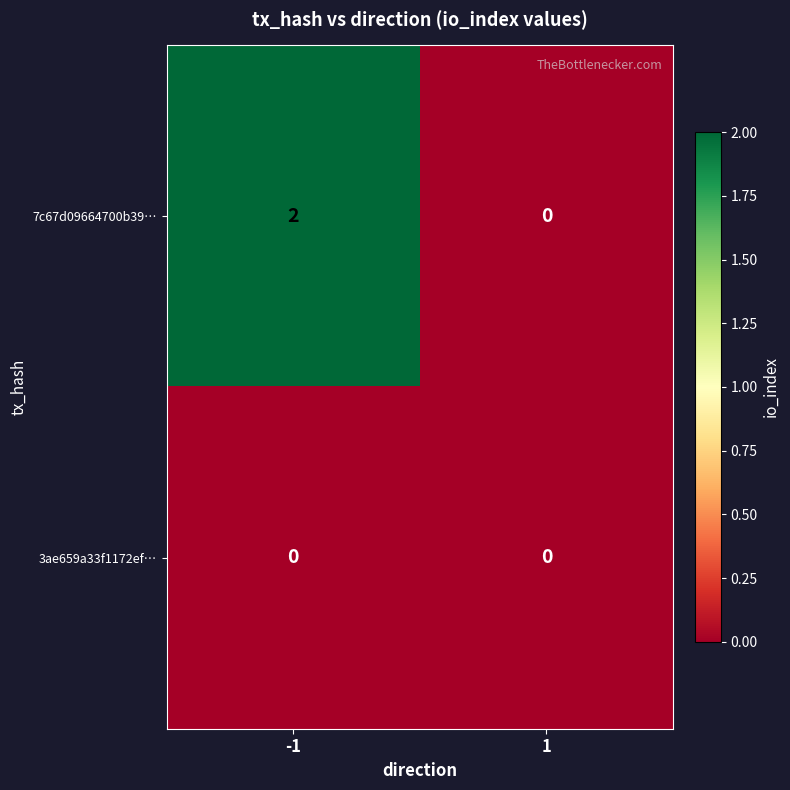

Between -1 and 1, which series saw the biggest shift?

7c67d09664700b39…